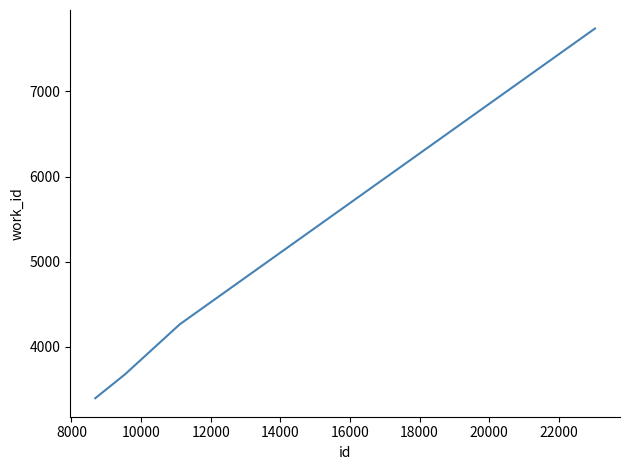

Is this an area chart (filled region under the line)?

No